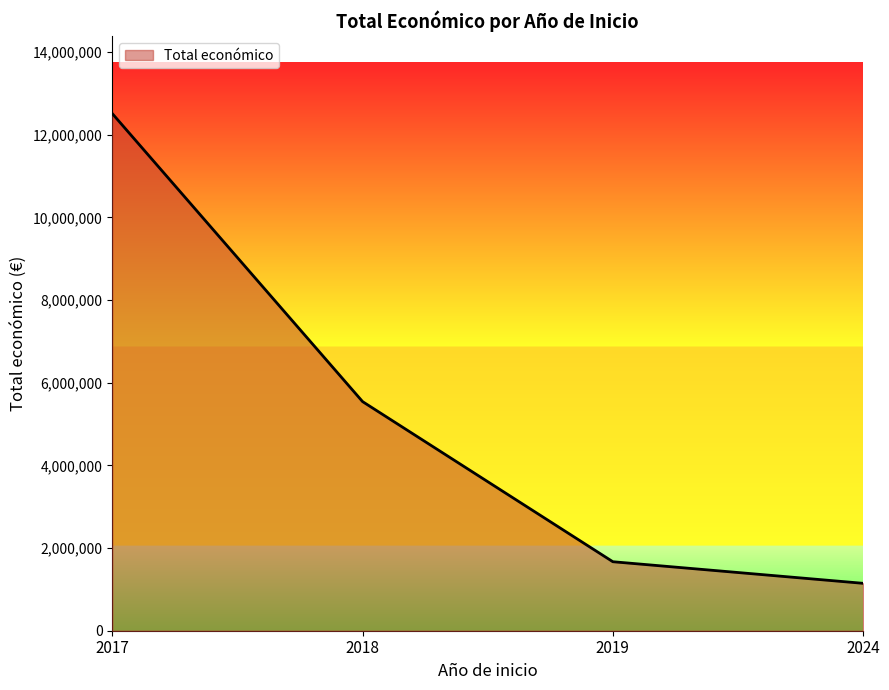

What is the difference between the second highest and second lowest values?

3873024